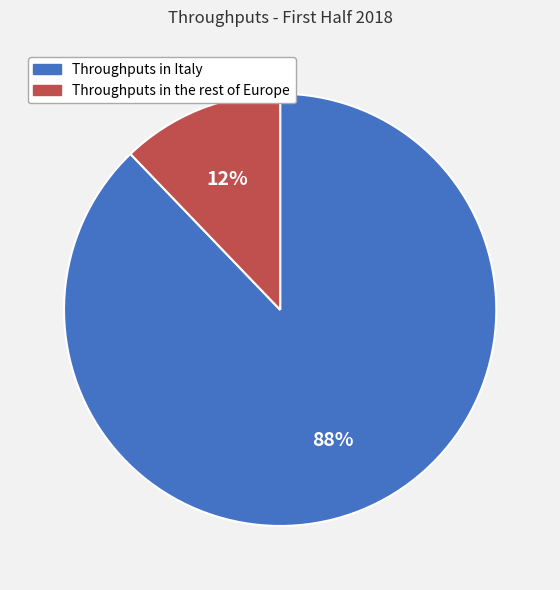

To the nearest percent, what is the difference between the largest and smallest slice percentages?

76%